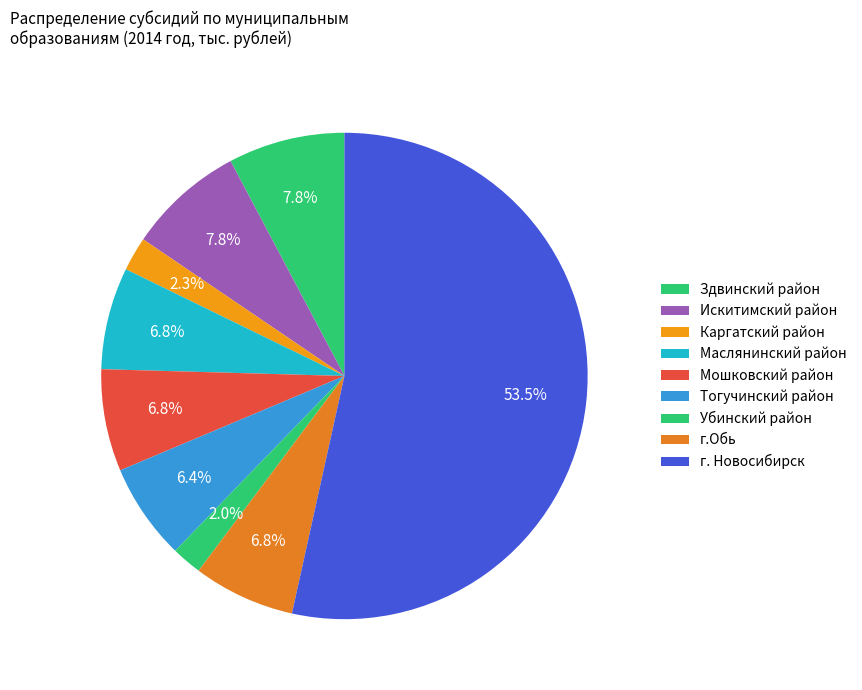

How many segments does this pie chart have?

9